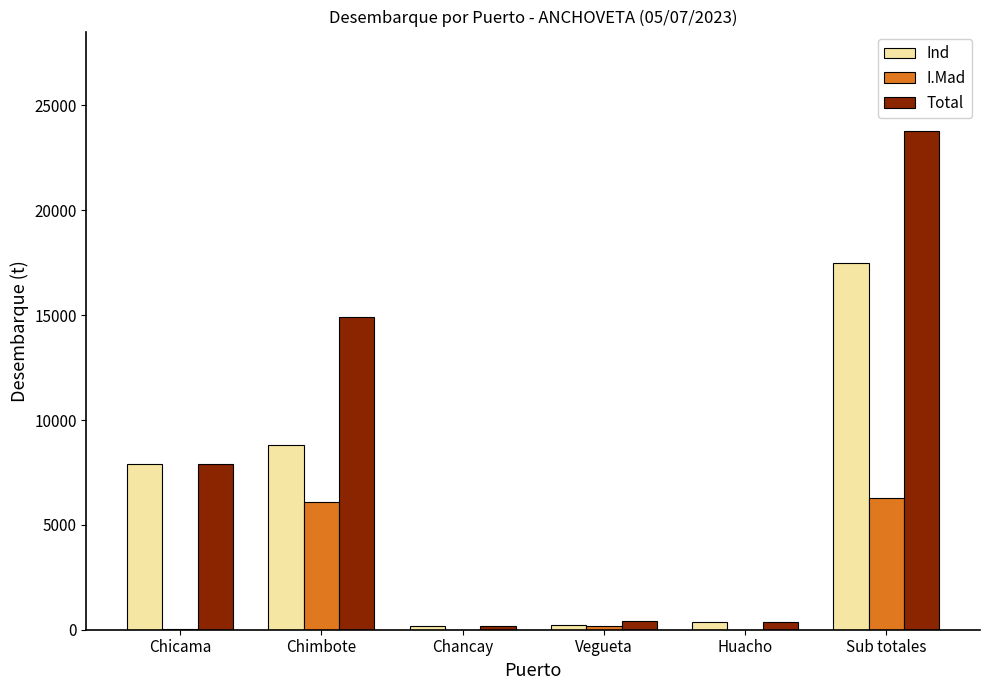

What is the maximum value shown in the chart?

23771.3